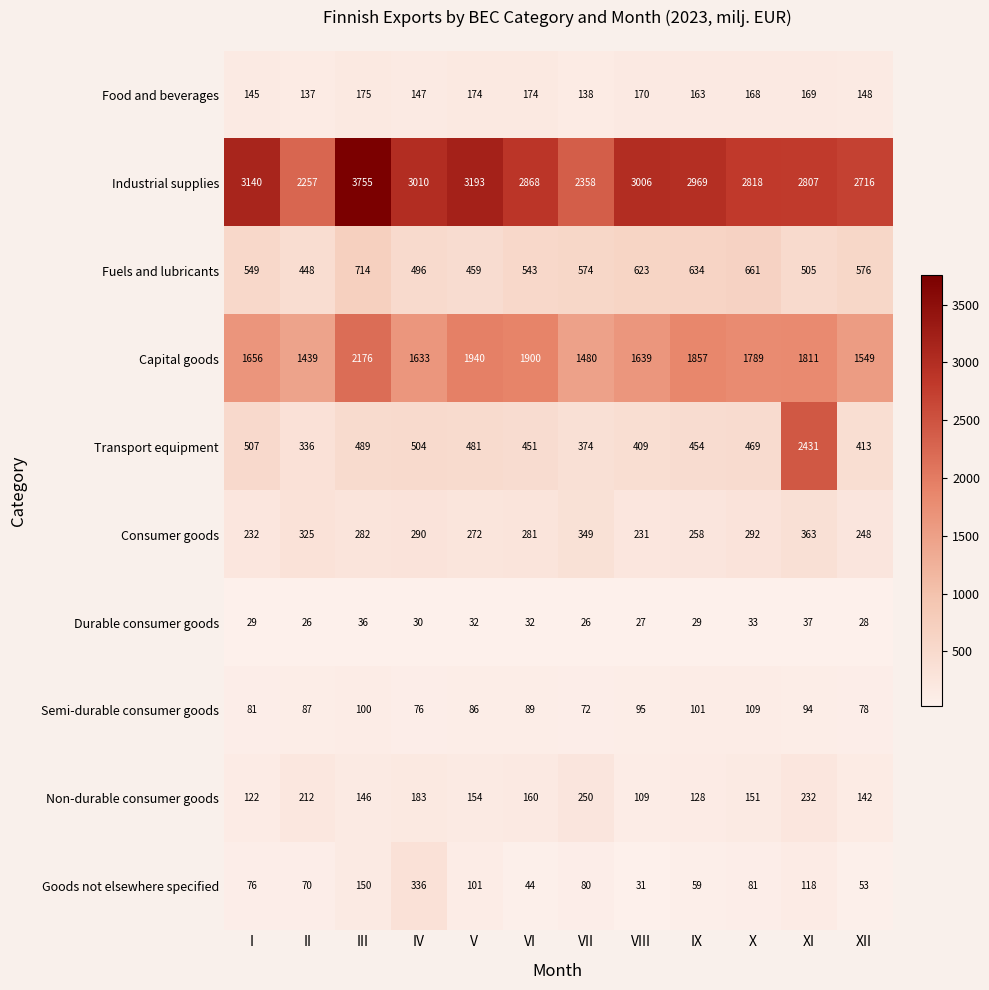

Read the Fuels and lubricants value at III.

714